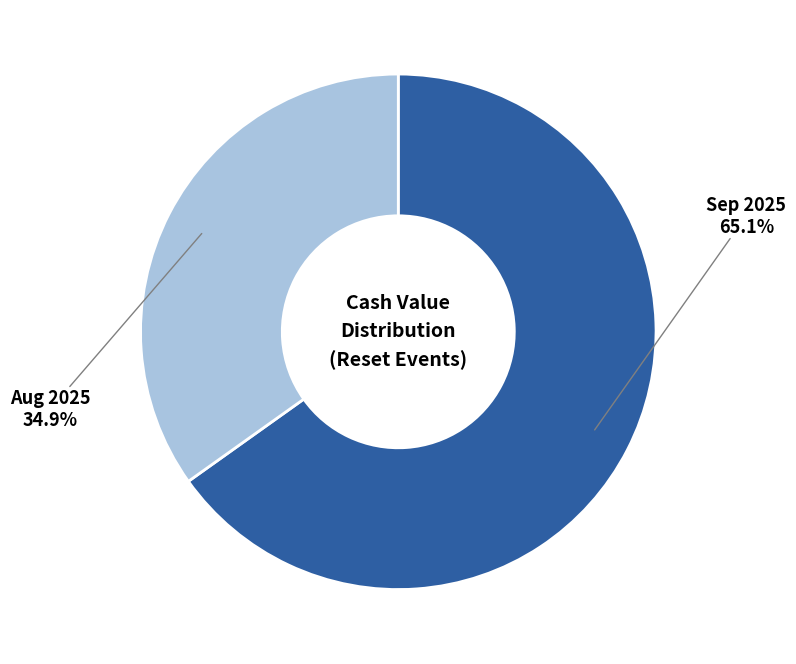

To the nearest percent, what is the average slice percentage?

50%